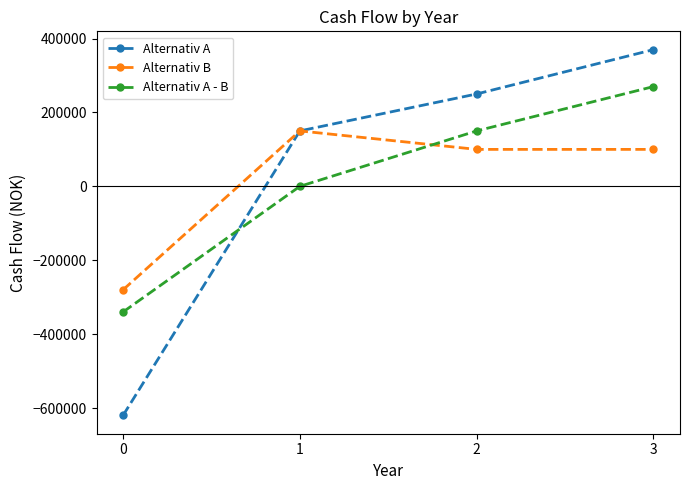

What are all the series names shown in the legend?

Alternativ A, Alternativ B, Alternativ A - B